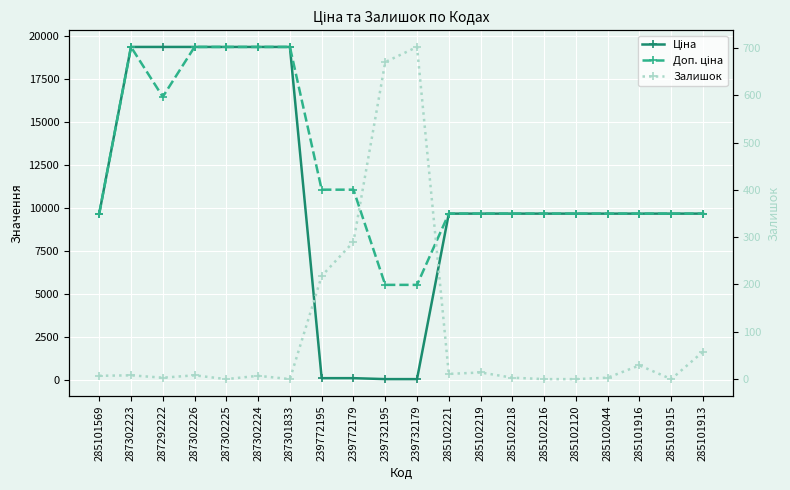

True or false: Залишок and Ціна cross at least once.

True